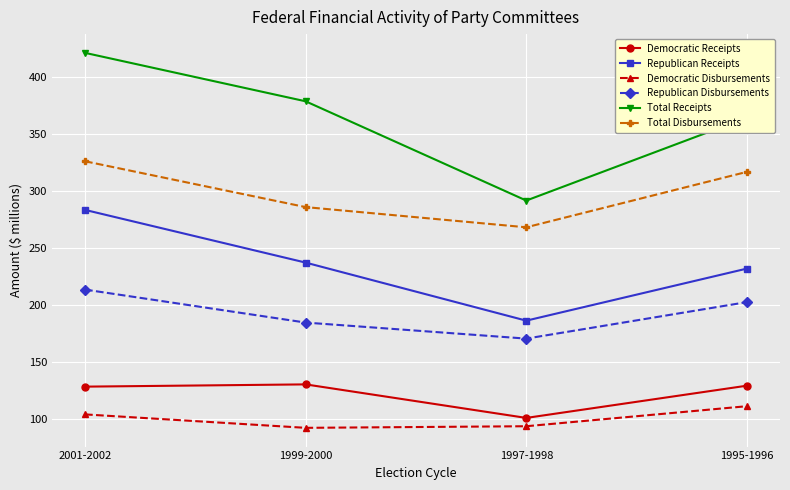

At 1995-1996, list the series in order from smallest to largest.

Democratic Disbursements, Democratic Receipts, Republican Disbursements, Republican Receipts, Total Disbursements, Total Receipts